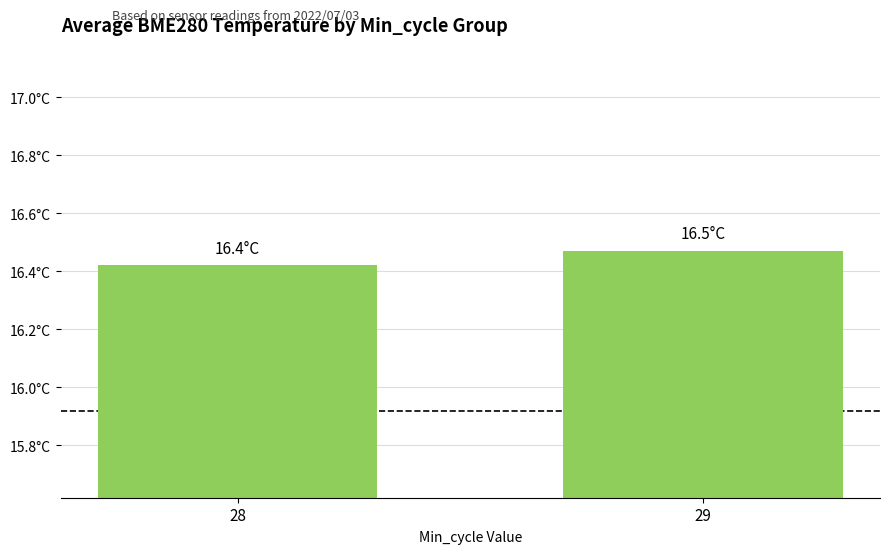

What is the average value?

16.4